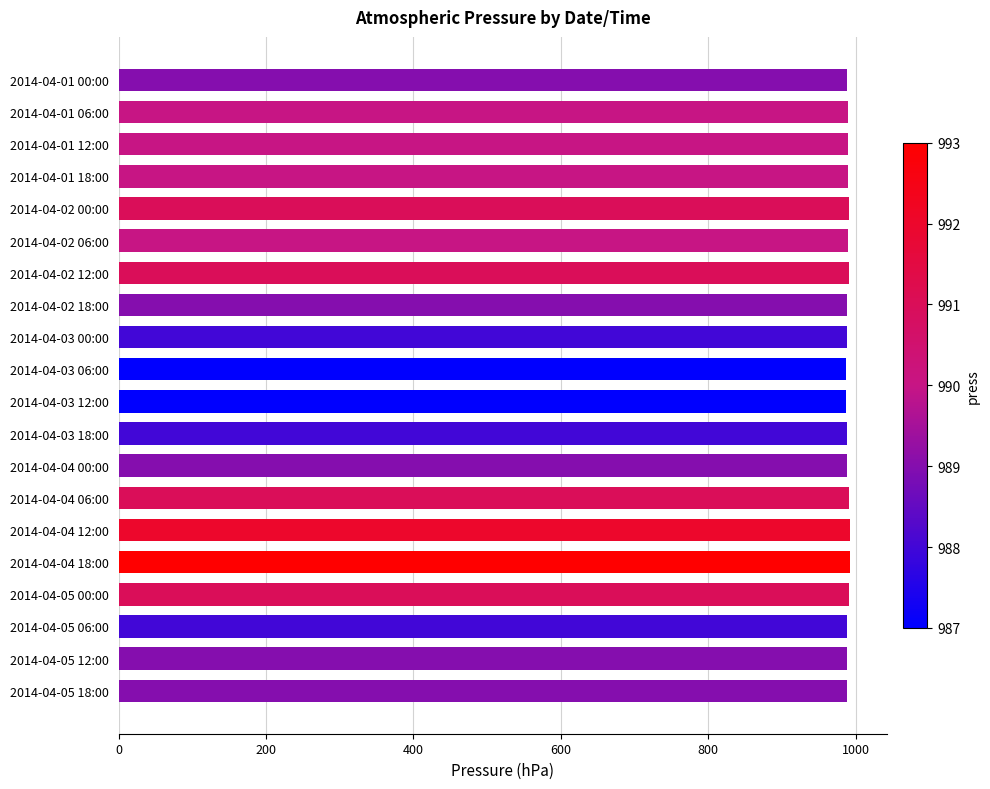

What is the maximum value shown in the chart?

993